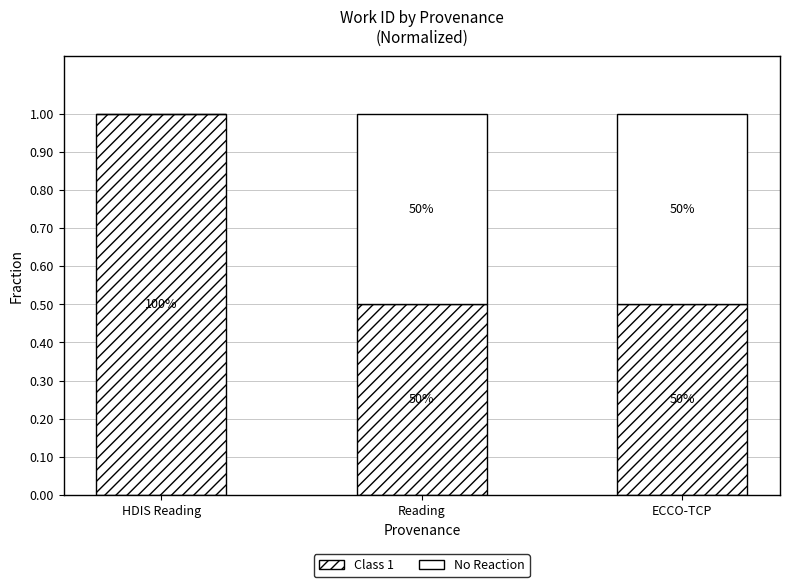

Which series has the largest range (max minus min)?

Class 1